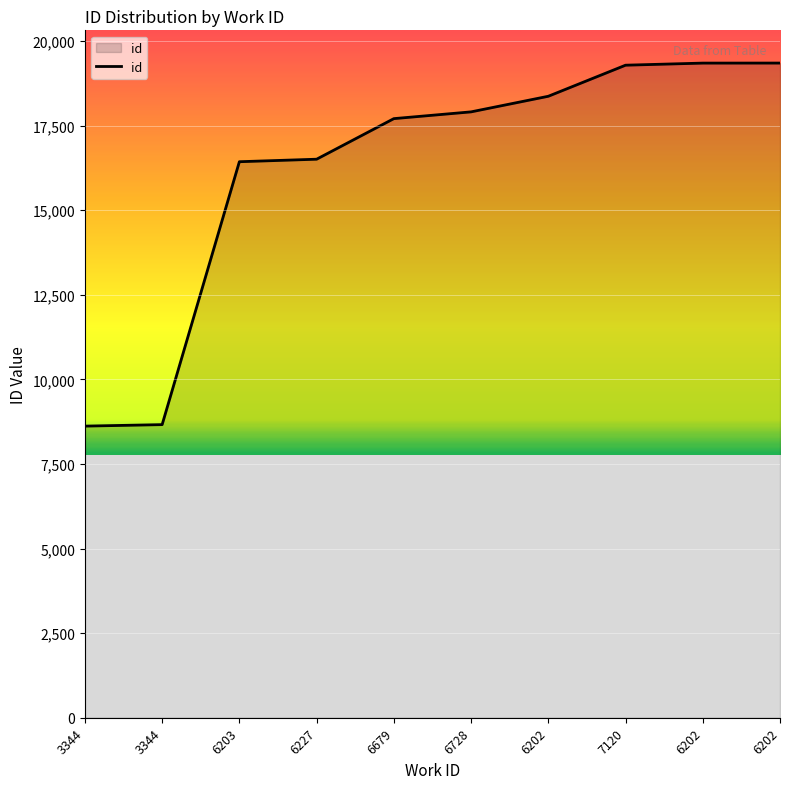

Reading right to left, extract all data points from this chart.

19345	19344	19282	18364	17903	17703	16504	16430	8661	8617